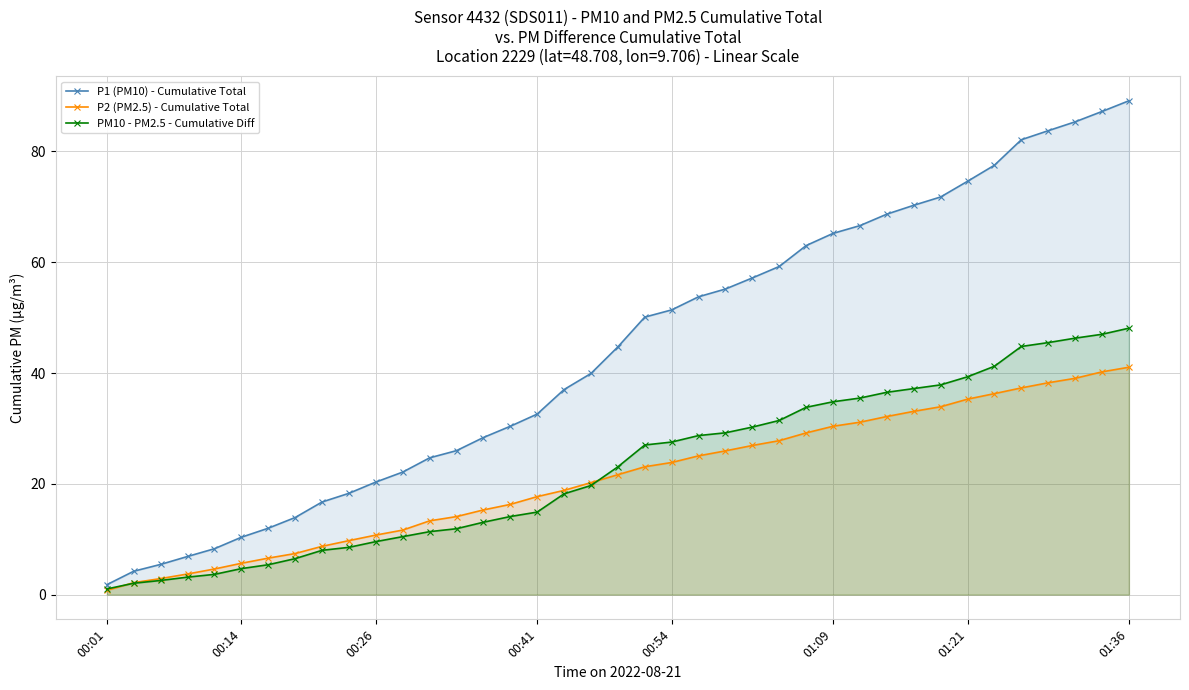

Count the number of data series in this chart.

3